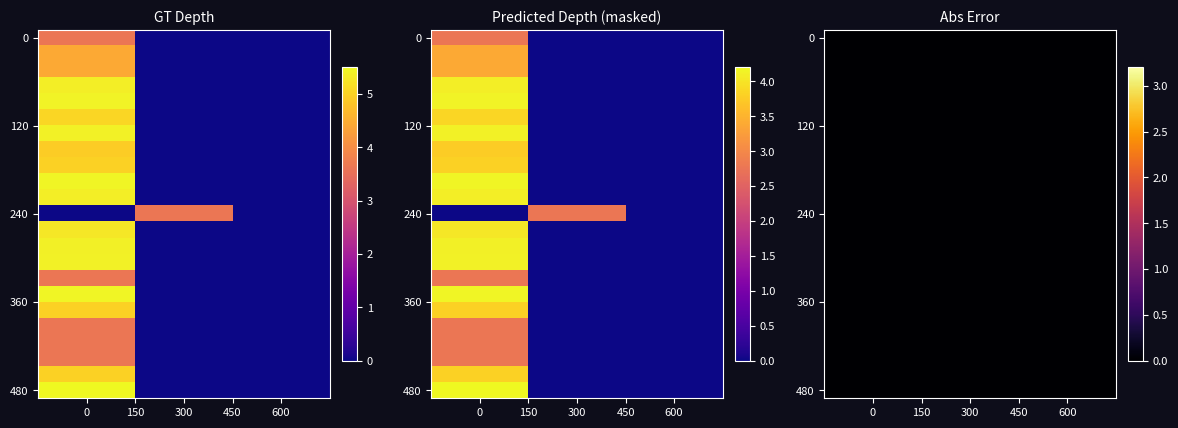

What is the difference between the maximum and minimum values in the 11 series?

3.6